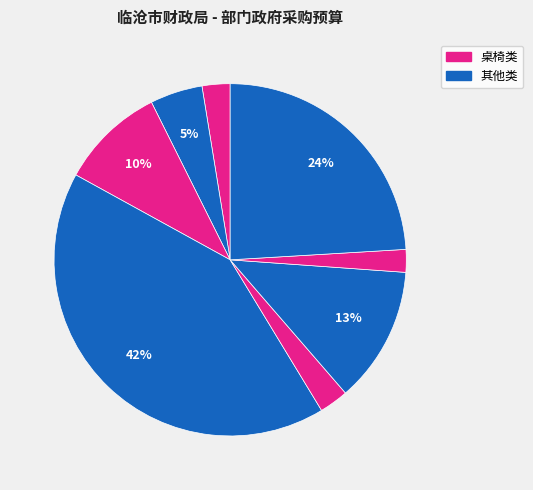

How many segments does this pie chart have?

8